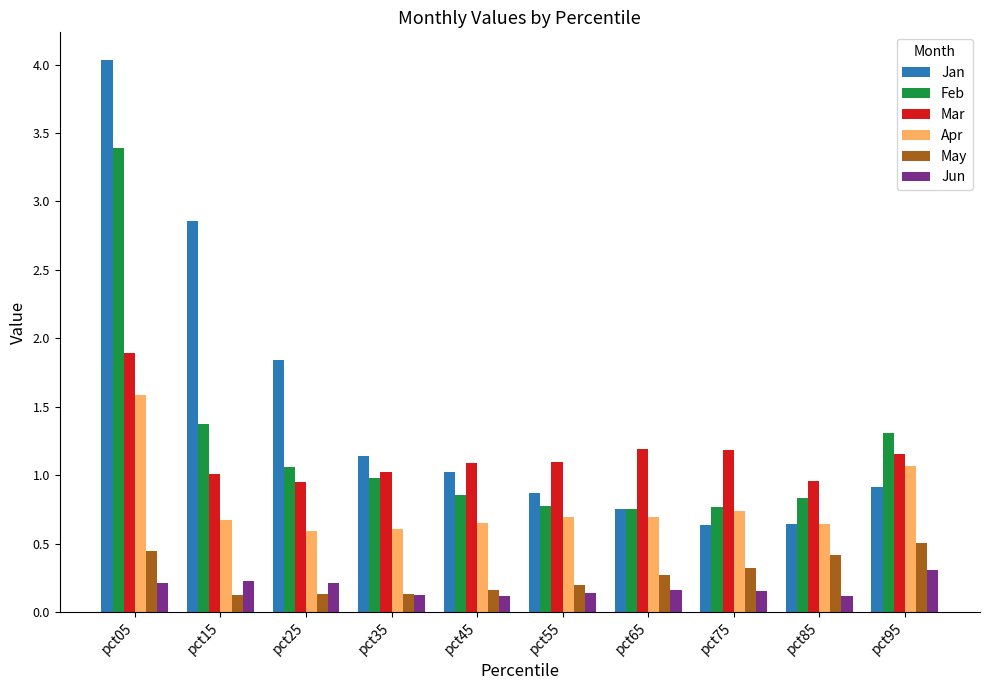

What is the sum of the Jun values at pct65 and pct35?

0.3